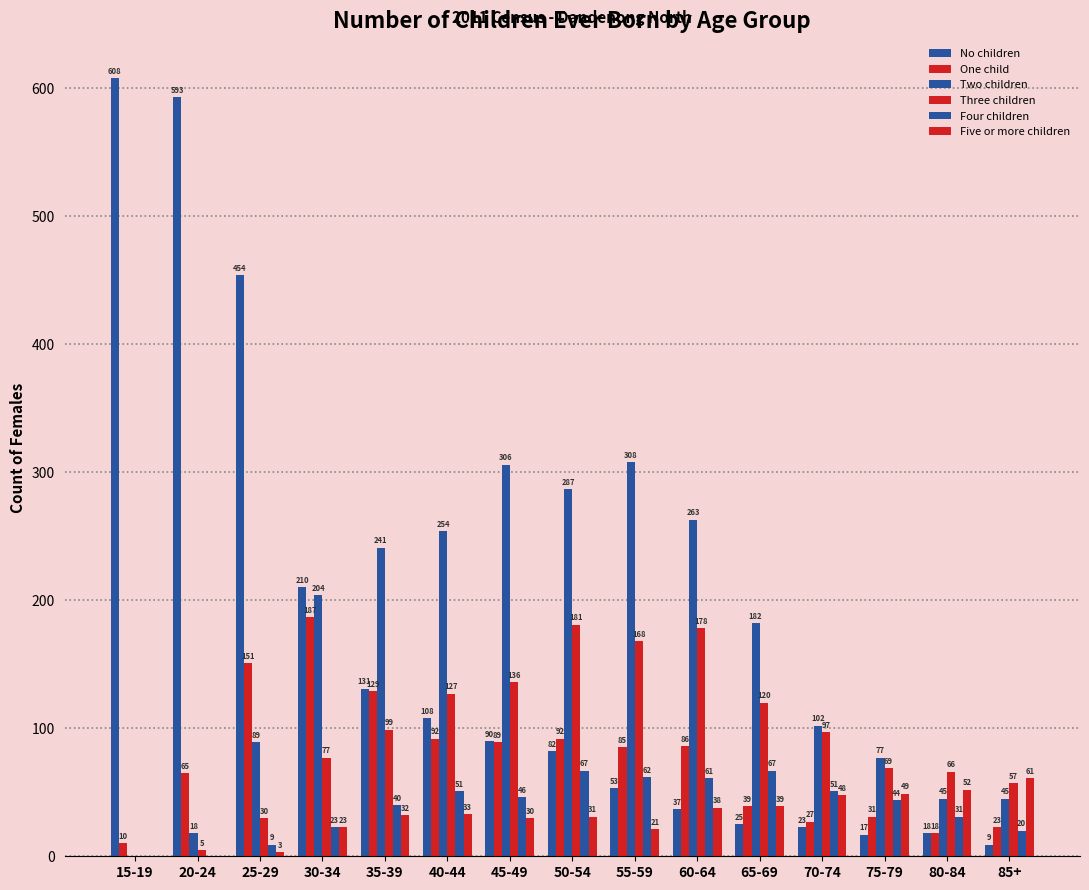

Which label corresponds to the smallest value in the chart?

15-19